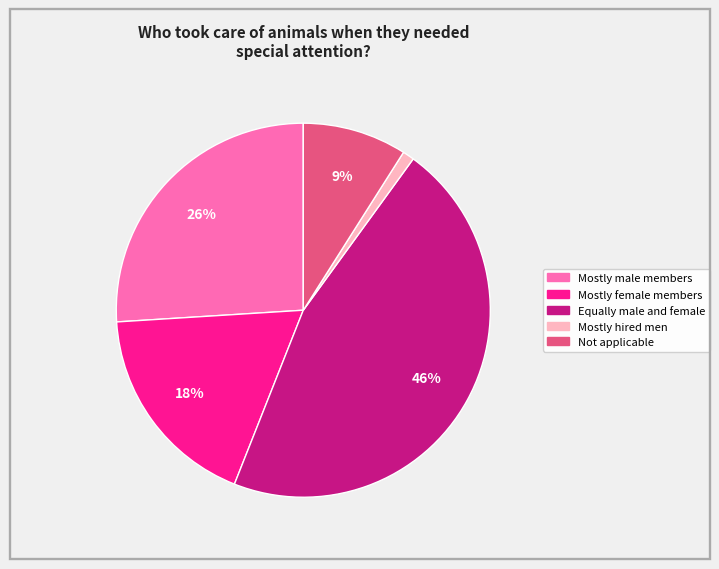

Is there any slice that represents more than half of the pie?

No